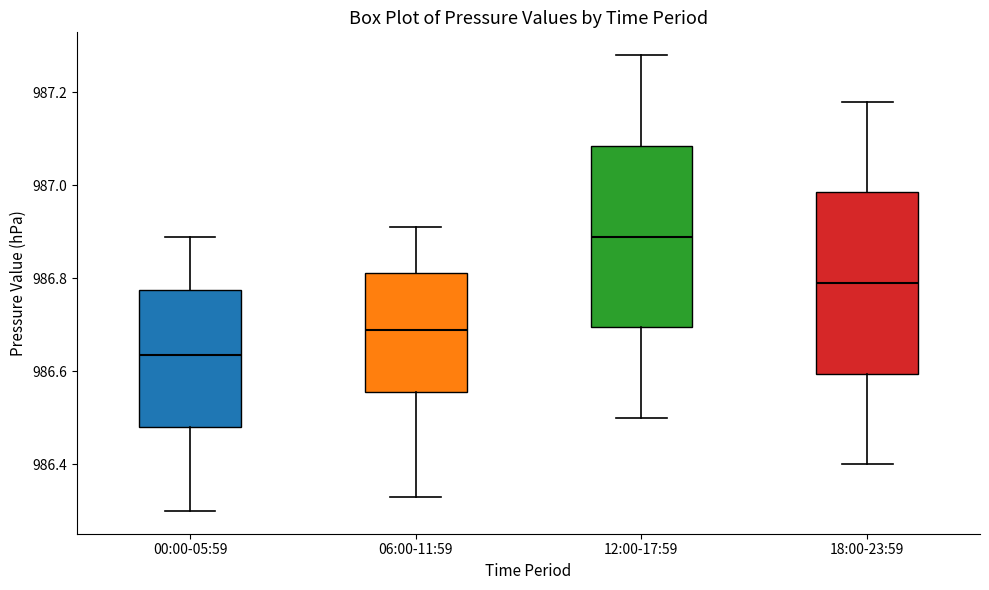

Where does the median line of the box for 12:00-17:59 sit on the y-axis? The values are not printed on the chart, so give them approximately, as read against the axis.

986.90